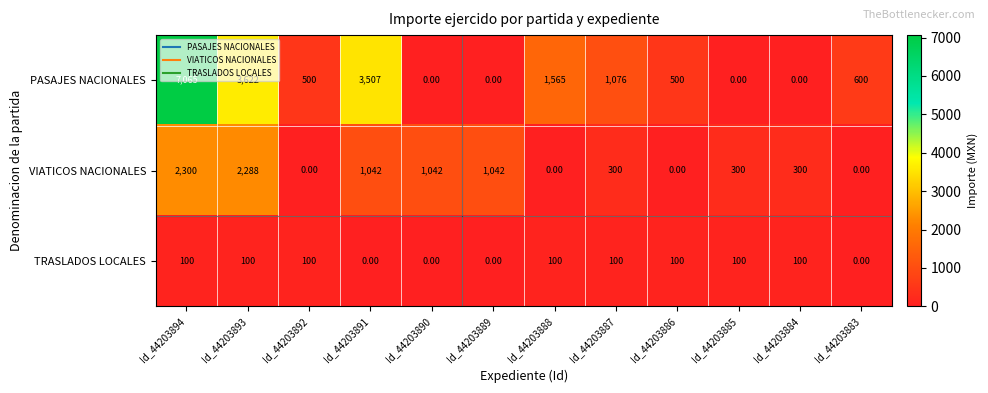

What is the spread (max minus min) of values at Id_44203887?

976